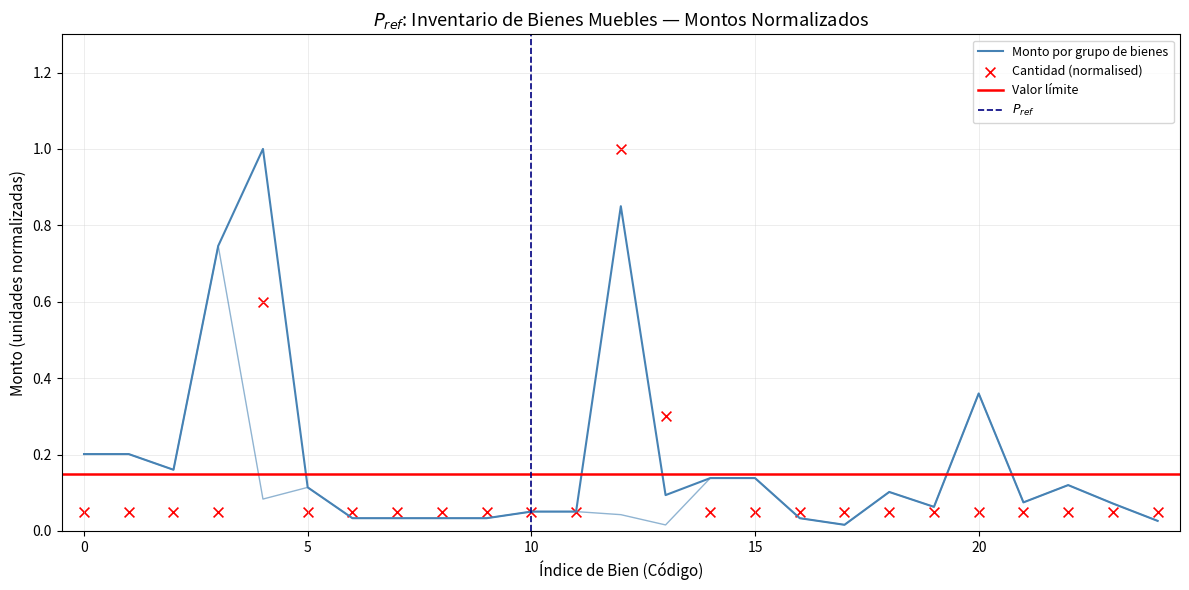

Which series contains the highest Y value?

Monto por grupo de bienes